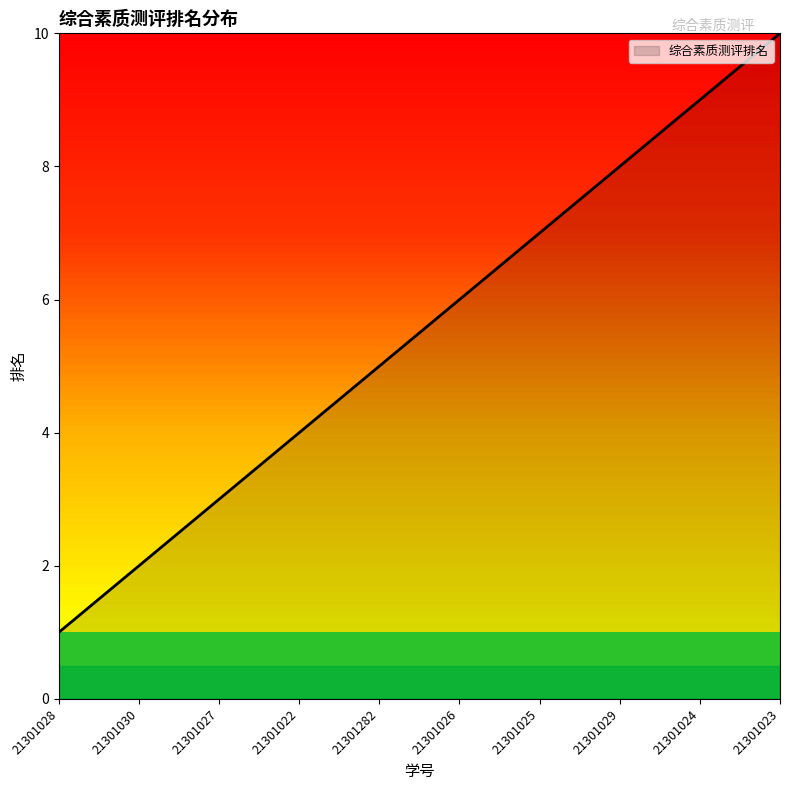

Rank the categories by value from highest to lowest.

21301023, 21301024, 21301029, 21301025, 21301026, 21301282, 21301022, 21301027, 21301030, 21301028